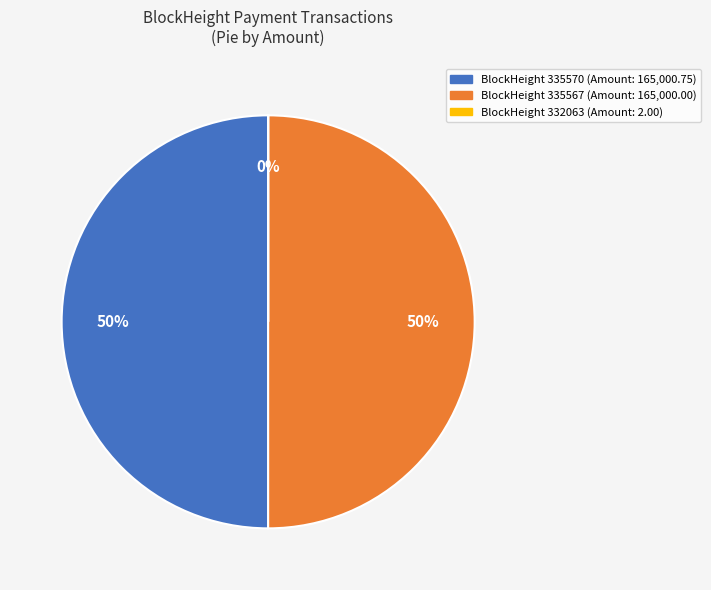

Is the sum of BlockHeight 335570 (Amount: 165,000.75) and BlockHeight 335567 (Amount: 165,000.00) greater than half?

Yes